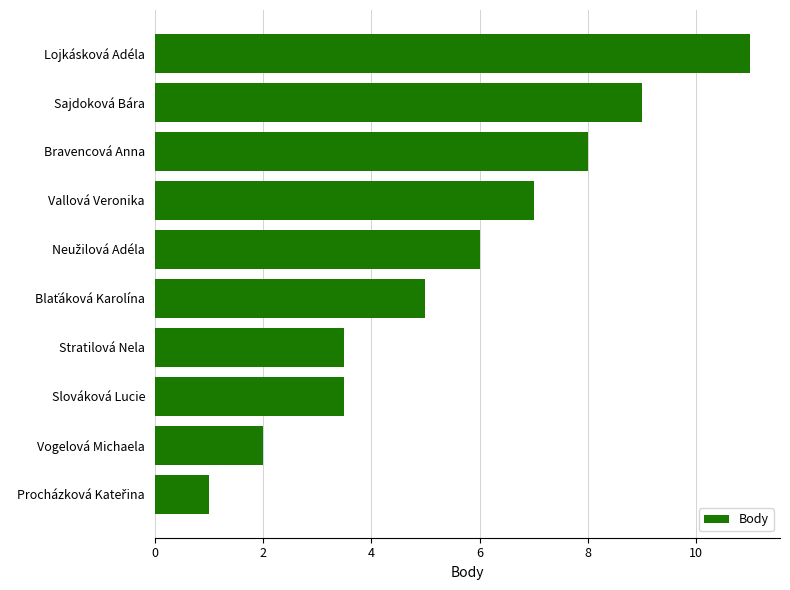

Reading top to bottom, extract all data points from this chart.

11.0	9.0	8.0	7.0	6.0	5.0	3.5	3.5	2.0	1.0